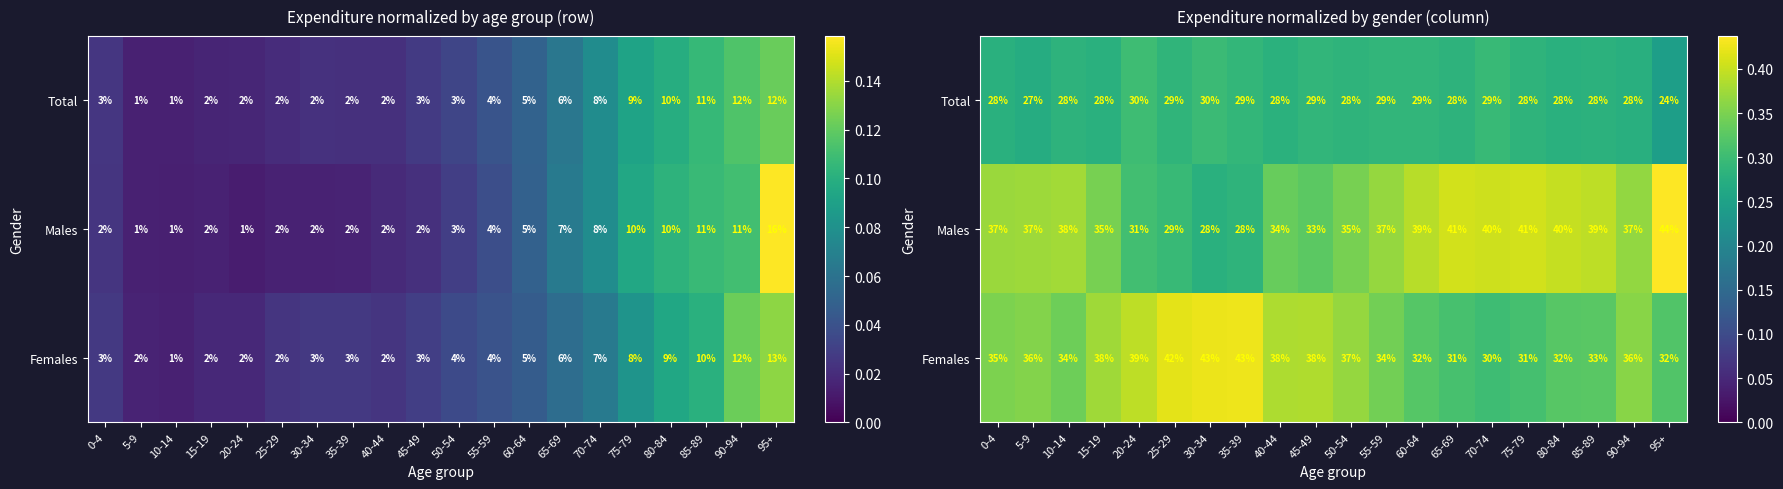

At how many categories does at least one series exceed 0?

20